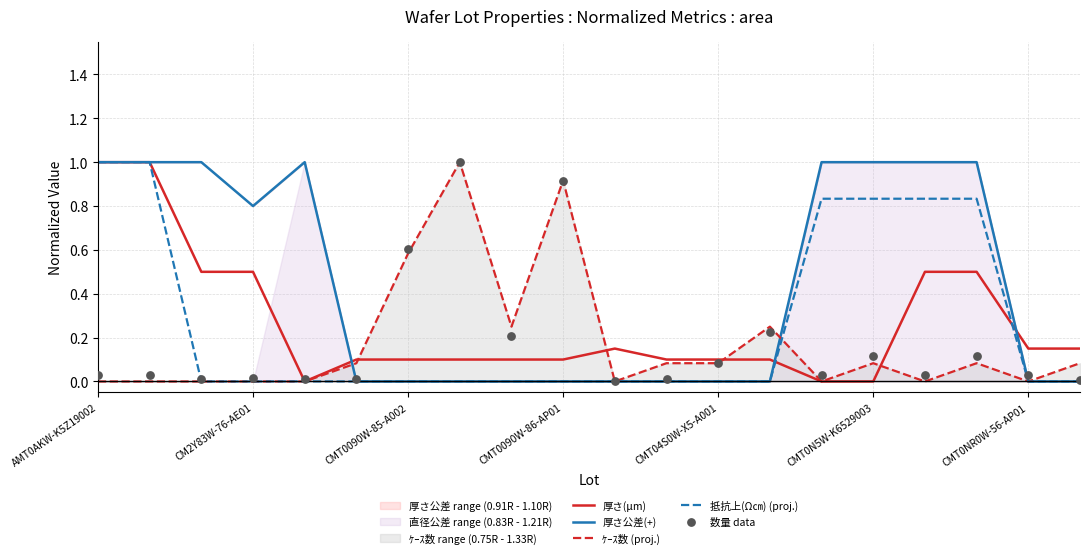

What are all the series names shown in the legend?

厚さ(μm), 厚さ公差(+), ｹｰｽ数 (proj.), 抵抗上(Ω㎝) (proj.), 数量 data